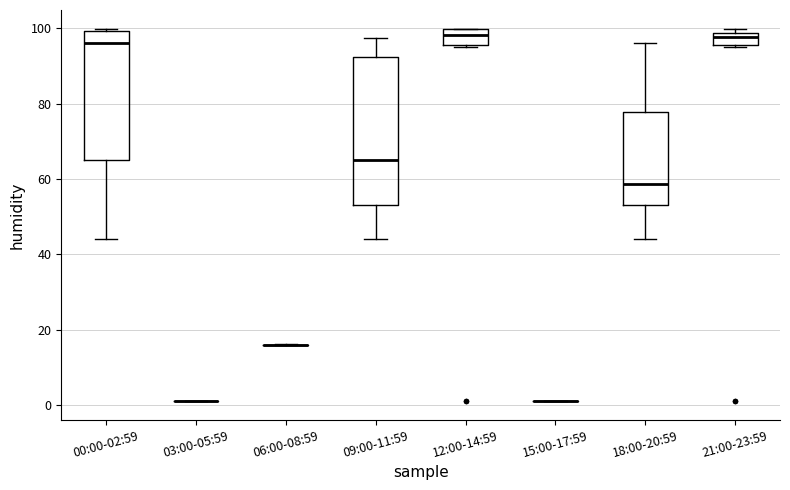

Reading left to right, read every box against the y-axis: the position of its median line, the range the box covers, and the ends of its whiskers. The values are not printed on the chart, so give them approximately, as read against the axis.

00:00-02:59: median 96, box 64 to 100, whiskers 44 to 100 (just above the box's upper edge)
03:00-05:59: box collapsed to a line at 2, whiskers 2 to 2
06:00-08:59: box collapsed to a line at 16, whiskers 16 to 16
09:00-11:59: median 64, box 54 to 92, whiskers 44 to 98
12:00-14:59: median 98, box 96 to 100, whiskers 94 to 100
15:00-17:59: box collapsed to a line at 2, whiskers 2 to 2
18:00-20:59: median 58, box 54 to 78, whiskers 44 to 96
21:00-23:59: median 98 (just below the box's upper edge), box 96 to 98, whiskers 94 to 100